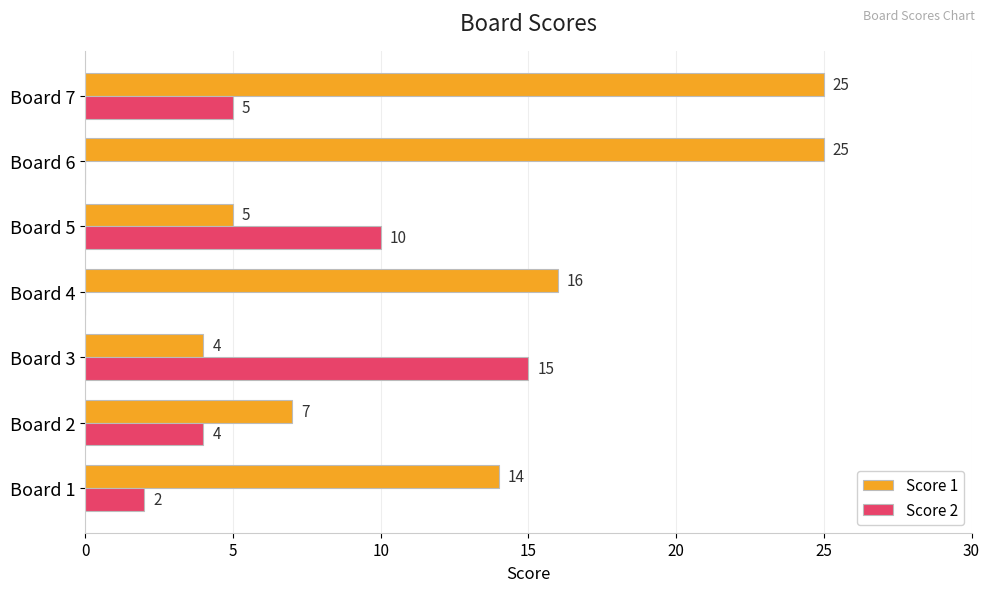

How many categories are shown in the chart?

7